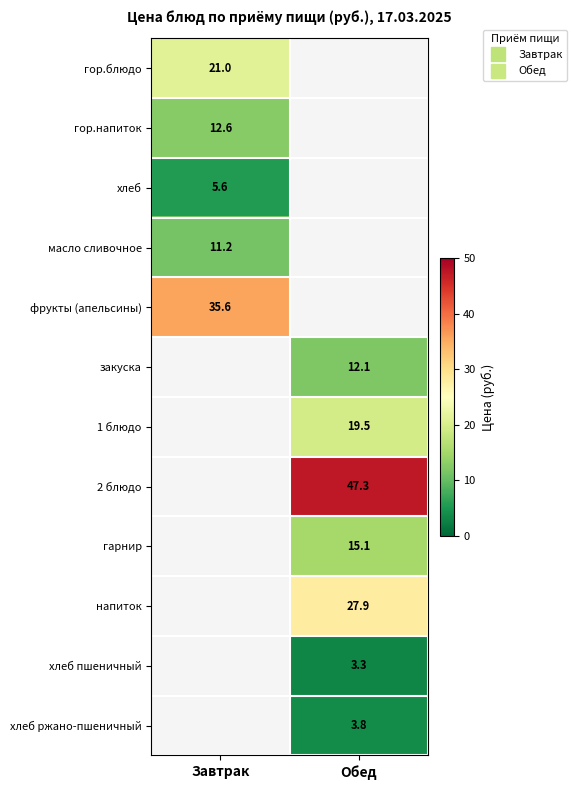

Which label corresponds to the smallest value in the chart?

Обед